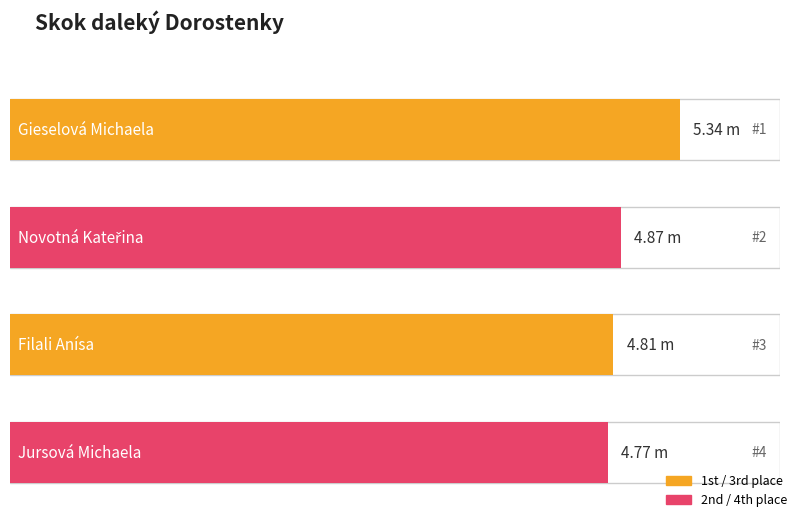

The chart shows a value of 4.8 at Jursová Michaela. True or false?

True